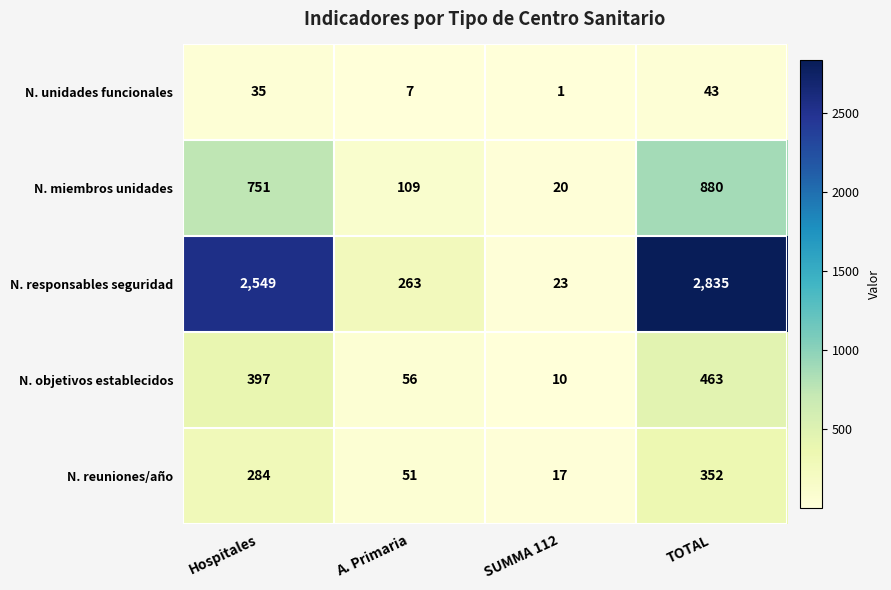

What is the difference between the N. miembros unidades values at SUMMA 112 and A. Primaria?

89